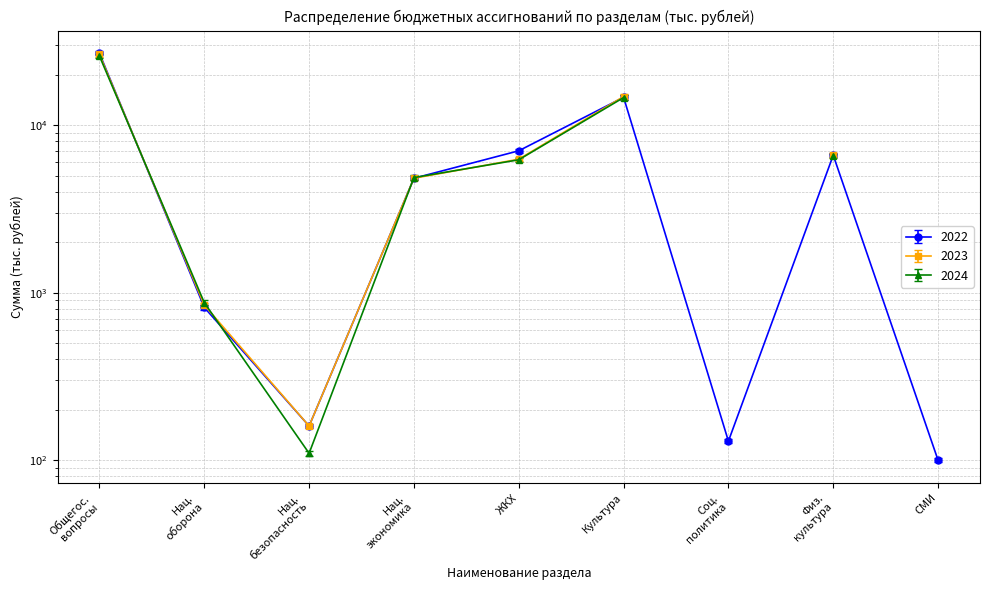

What is the minimum value for 2022?

100.0